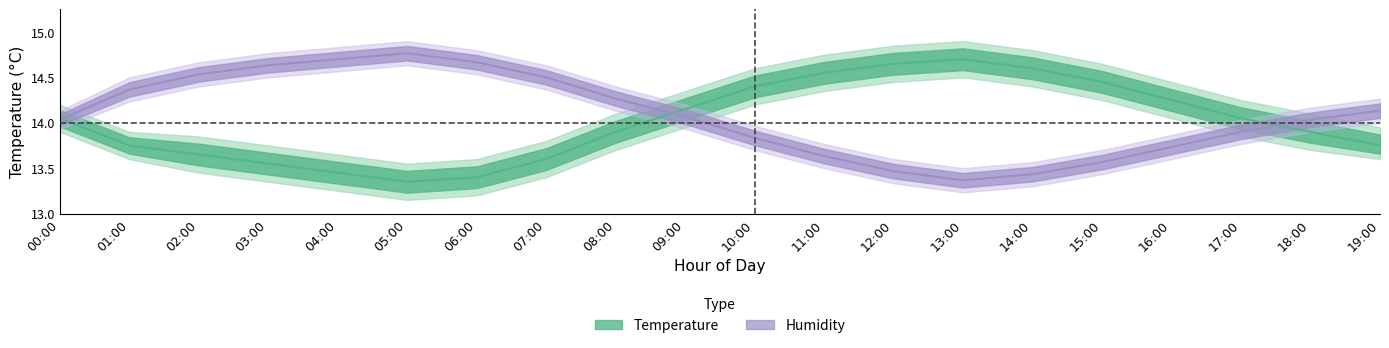

The Temperature mid series shows 8.5 at 08:00. True or false?

False